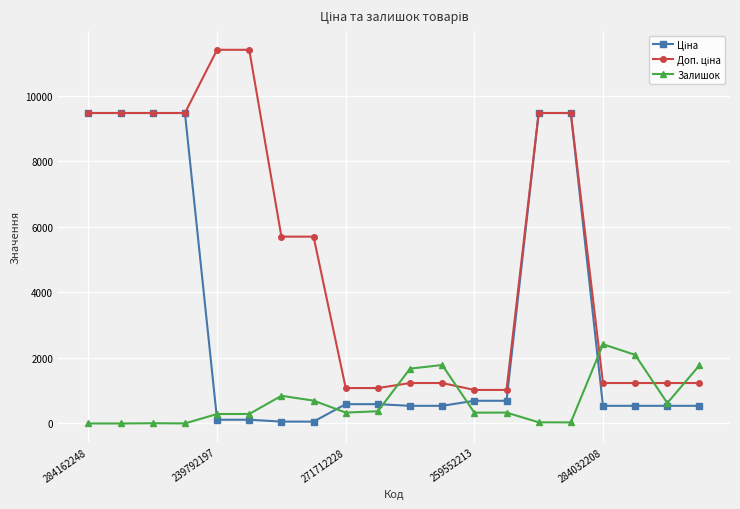

What is the value of the Залишок point at the 19th from the left?

624.0